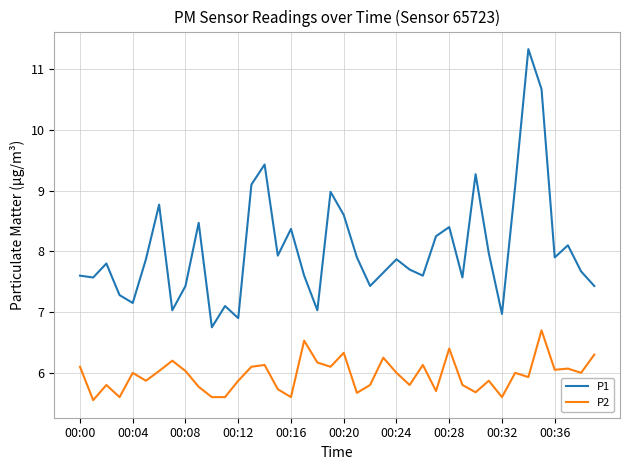

What is the maximum value shown in the chart?

11.3